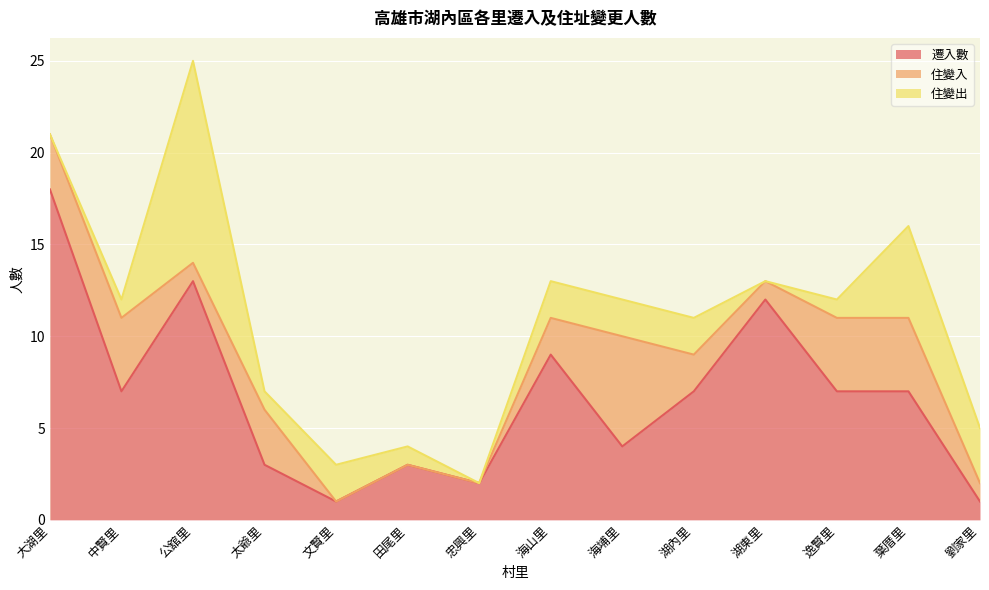

What is the average value of the 住變入 series?

2